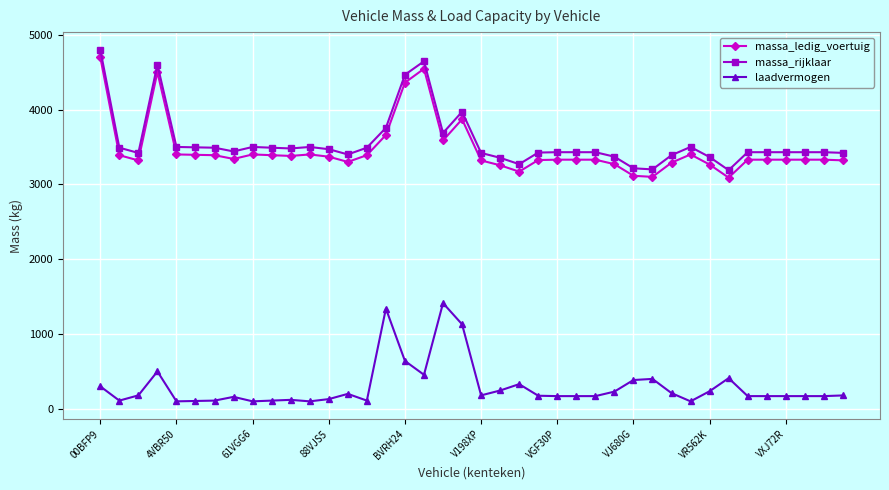

True or false: laadvermogen has more than 2 interior local peaks.

True